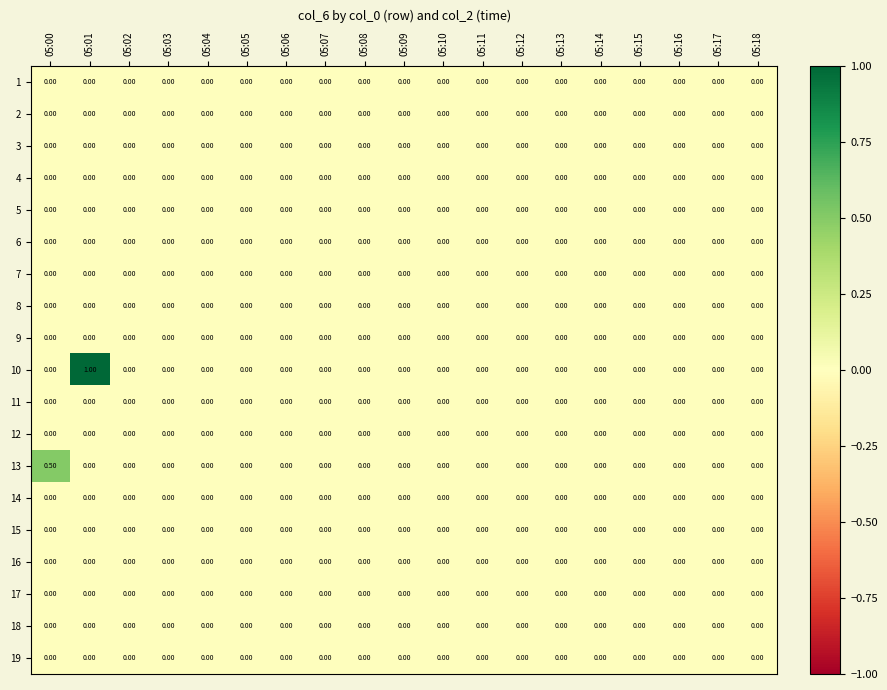

Which series has the largest range (max minus min)?

10